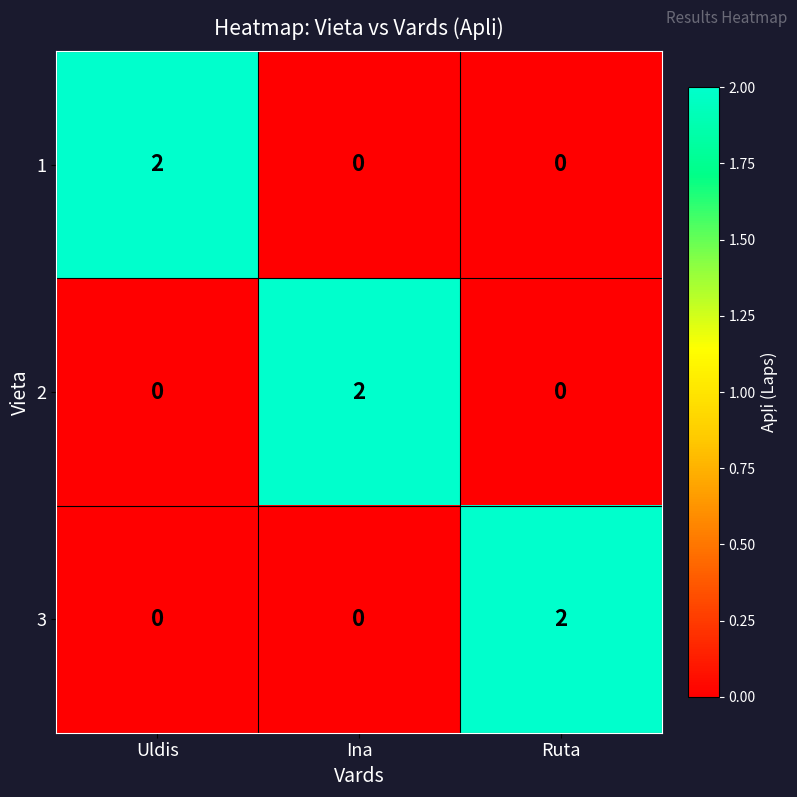

Is the value of 3 at Ina greater than the value of 1 at Uldis?

No